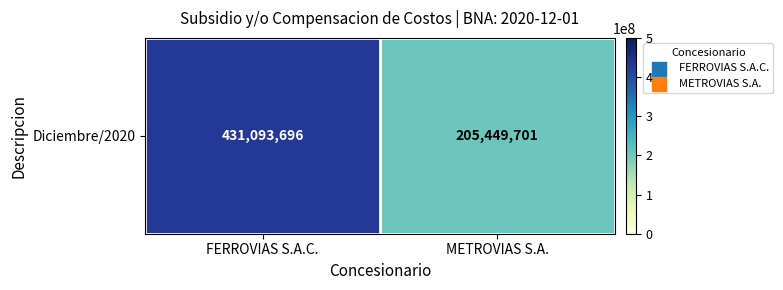

List the labels in order of value, smallest first.

METROVIAS S.A., FERROVIAS S.A.C.